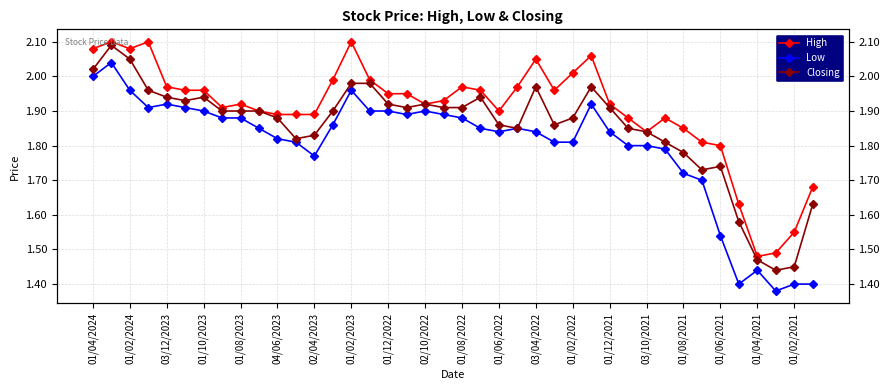

How many lines are shown in the chart?

3